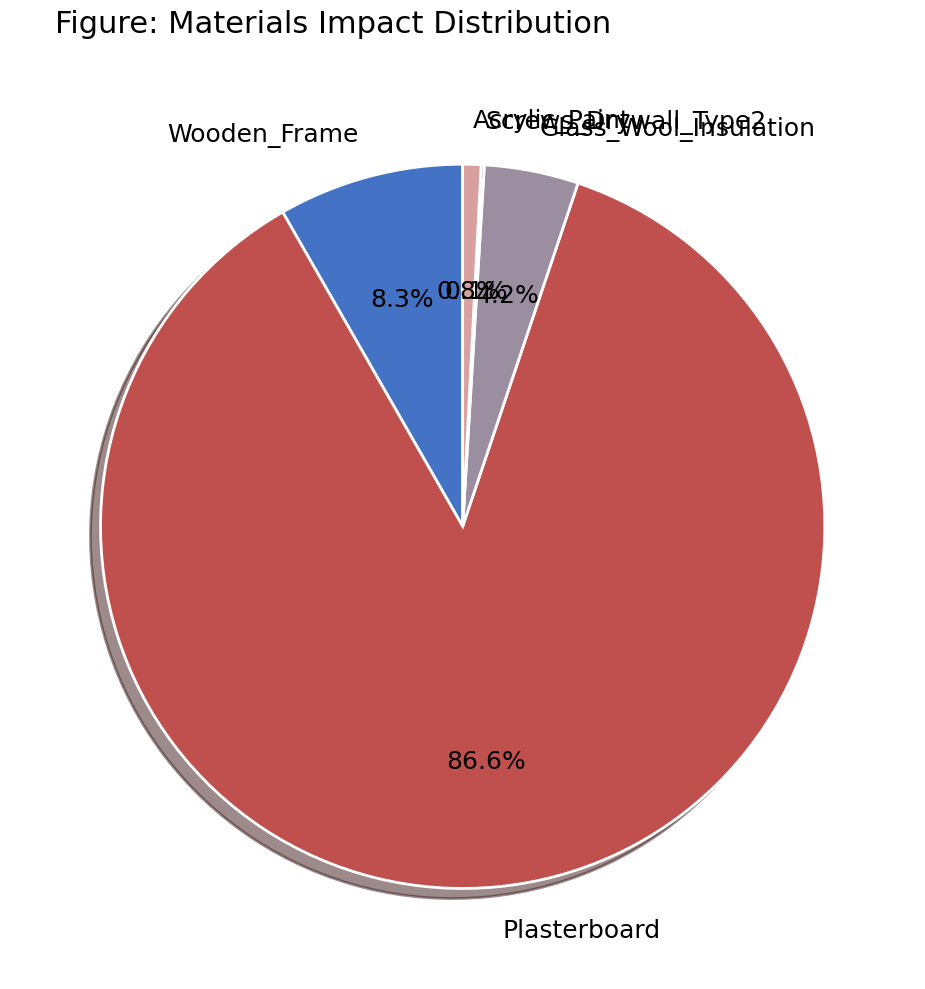

Which slice represents more than half of the pie?

Plasterboard